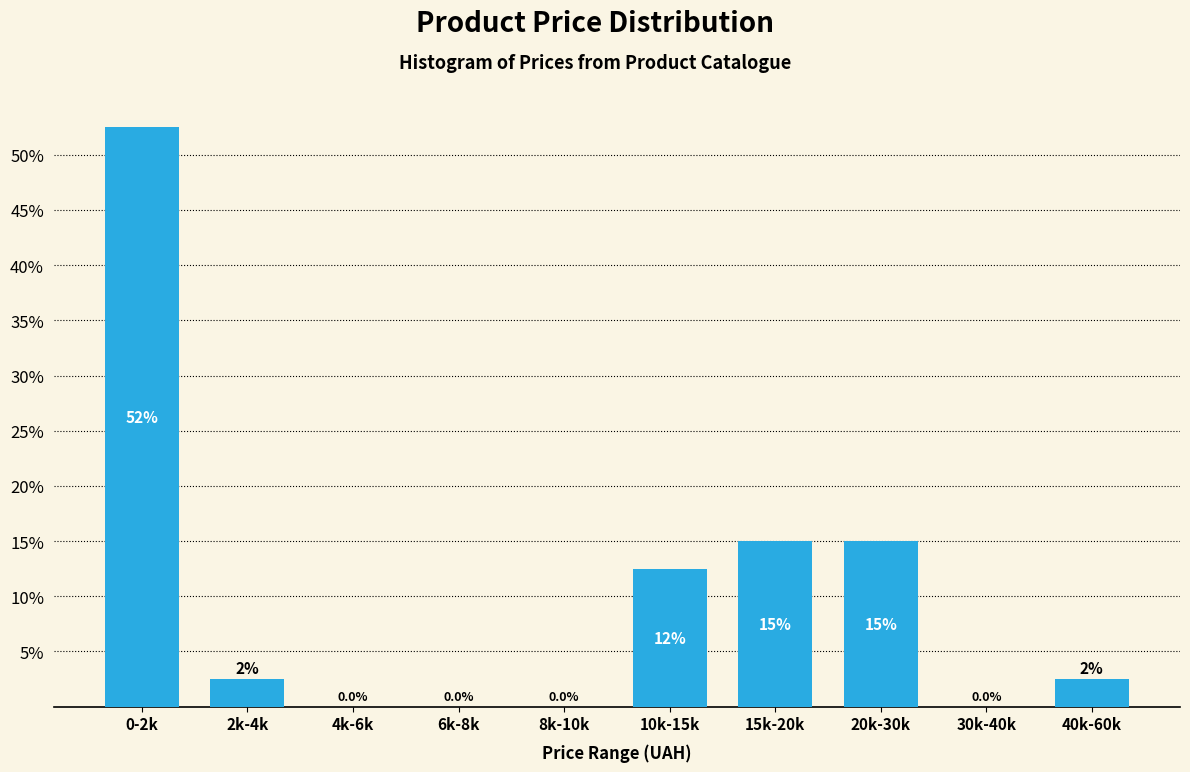

Reading right to left, list all the values displayed in this chart.

40k-60k=2.5	30k-40k=0.0	20k-30k=15.0	15k-20k=15.0	10k-15k=12.5	8k-10k=0.0	6k-8k=0.0	4k-6k=0.0	2k-4k=2.5	0-2k=52.5